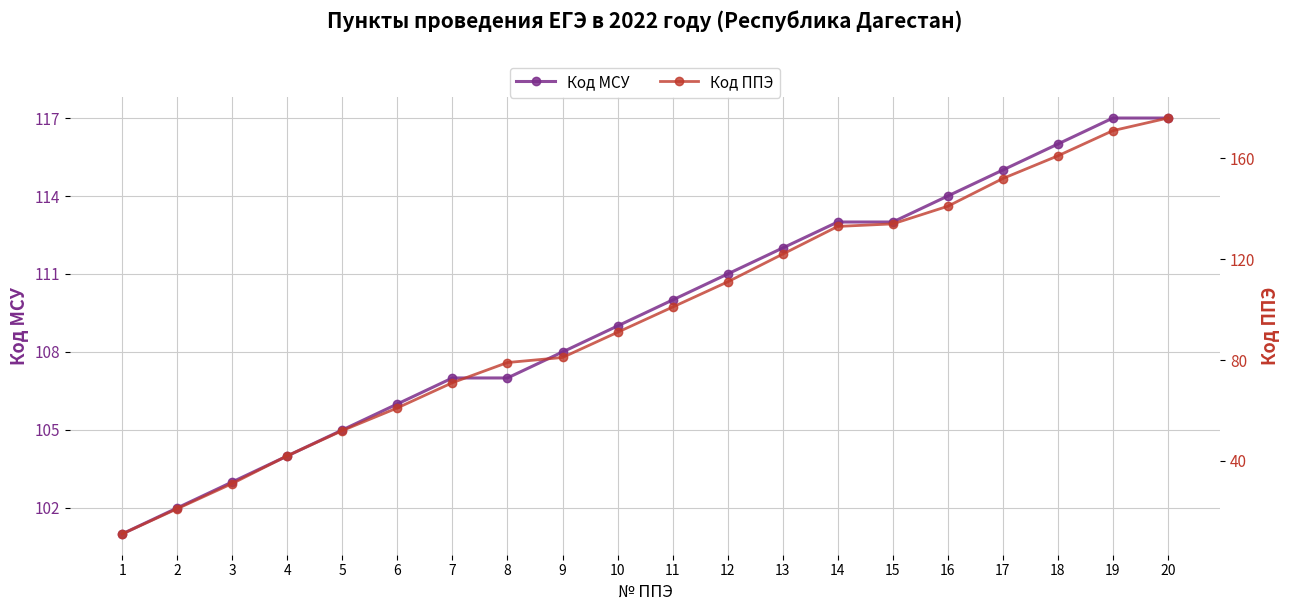

Is it true that Код ППЭ equals 111 at 12?

True